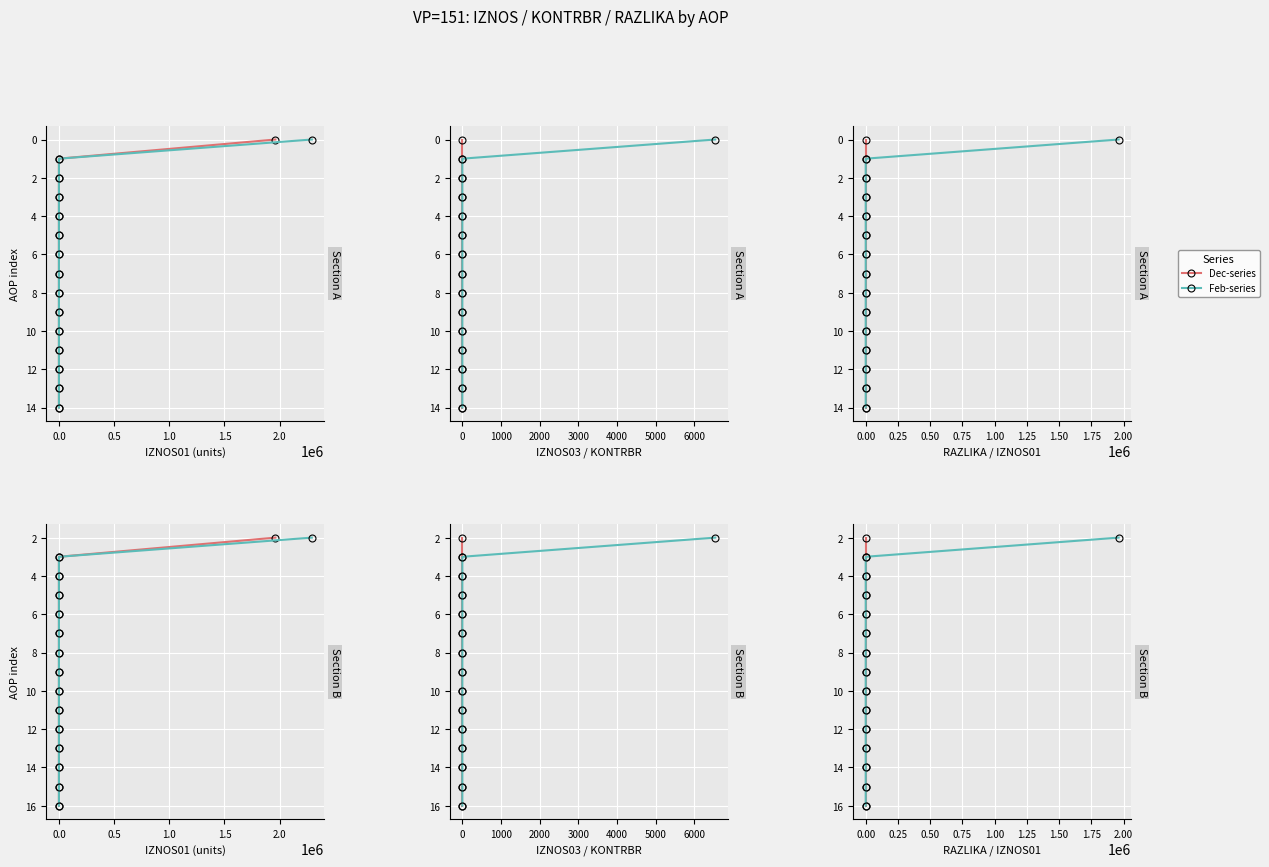

How many data points in IZNOS01 are less than 9?

7